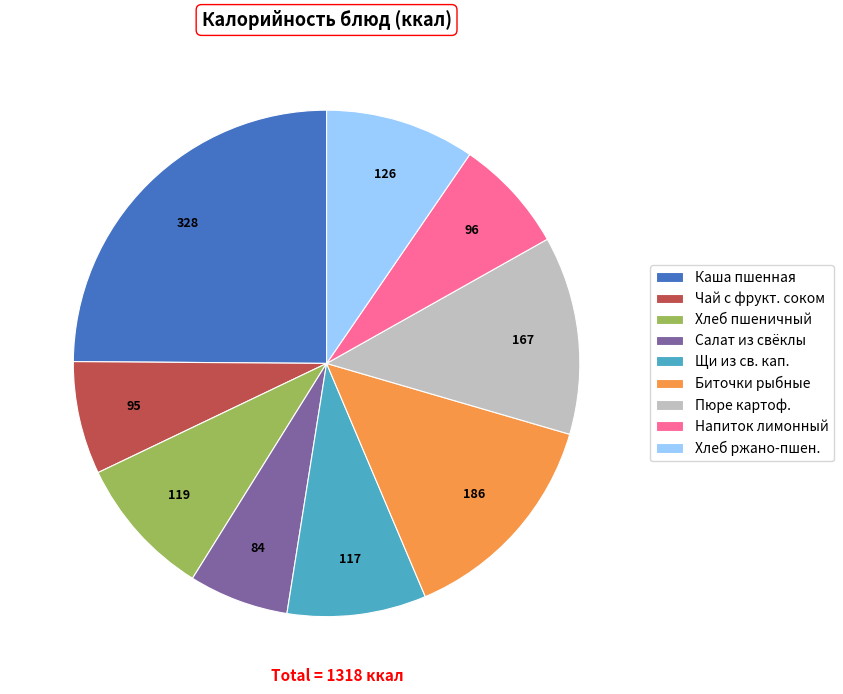

How many slices are in this pie chart?

9